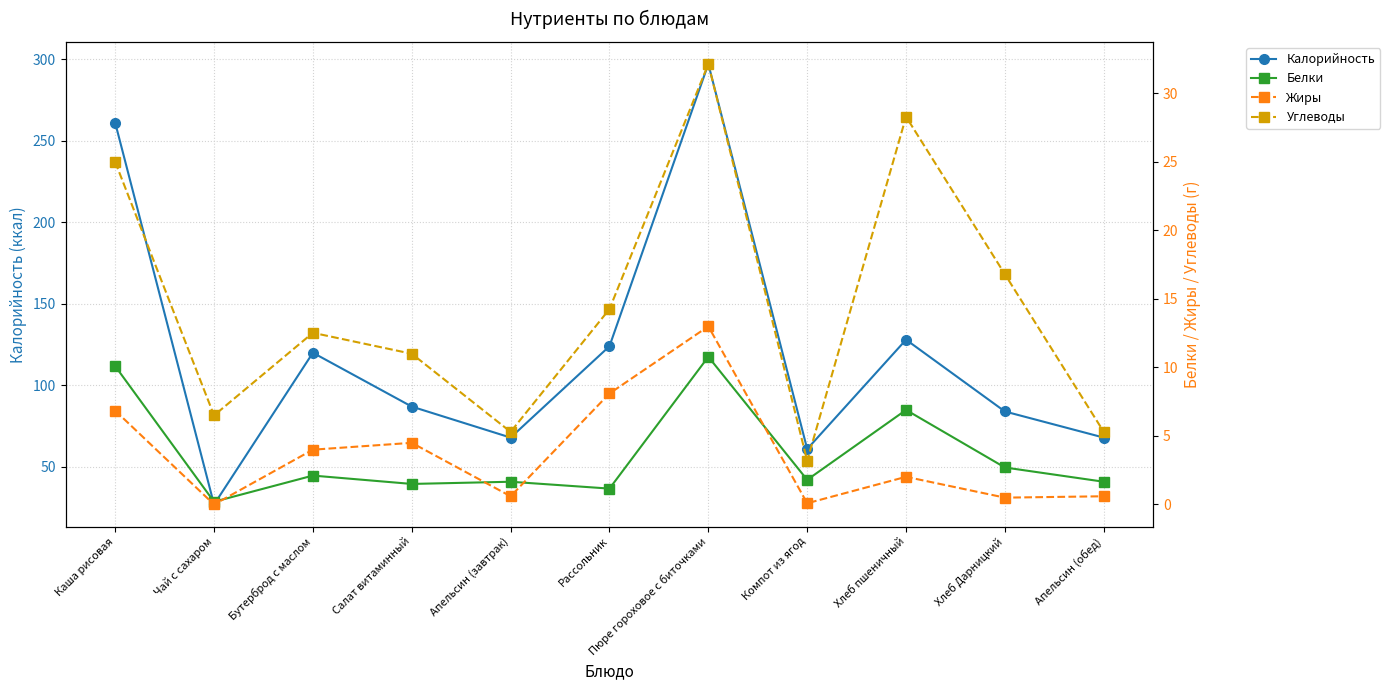

Which series has the largest total across all categories?

Калорийность